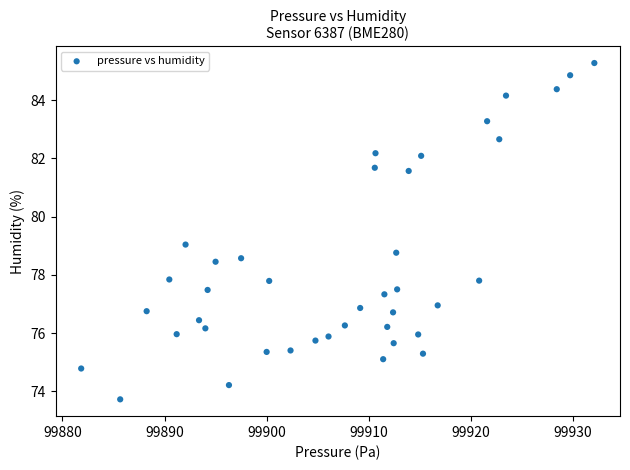

What is the range of Y values (max minus min)?

11.6